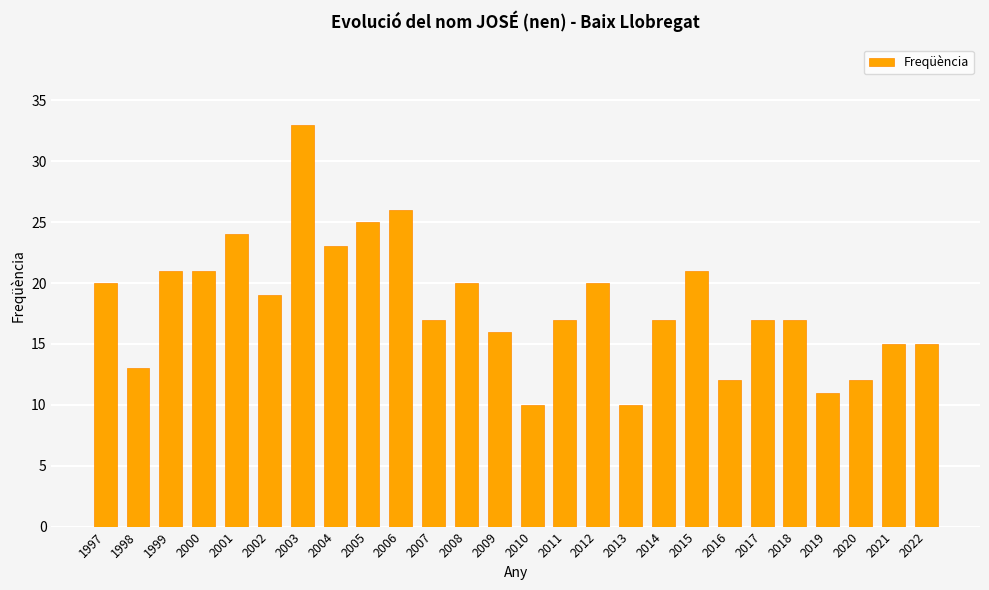

What is the value of the 12th bar from the left?

20